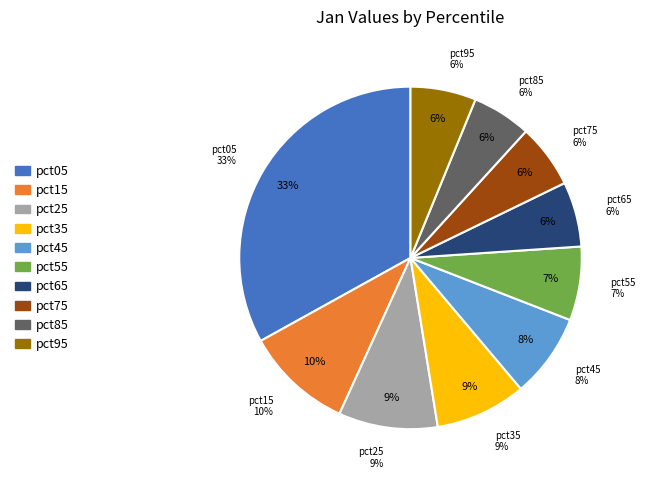

Is there a majority slice in this chart?

No